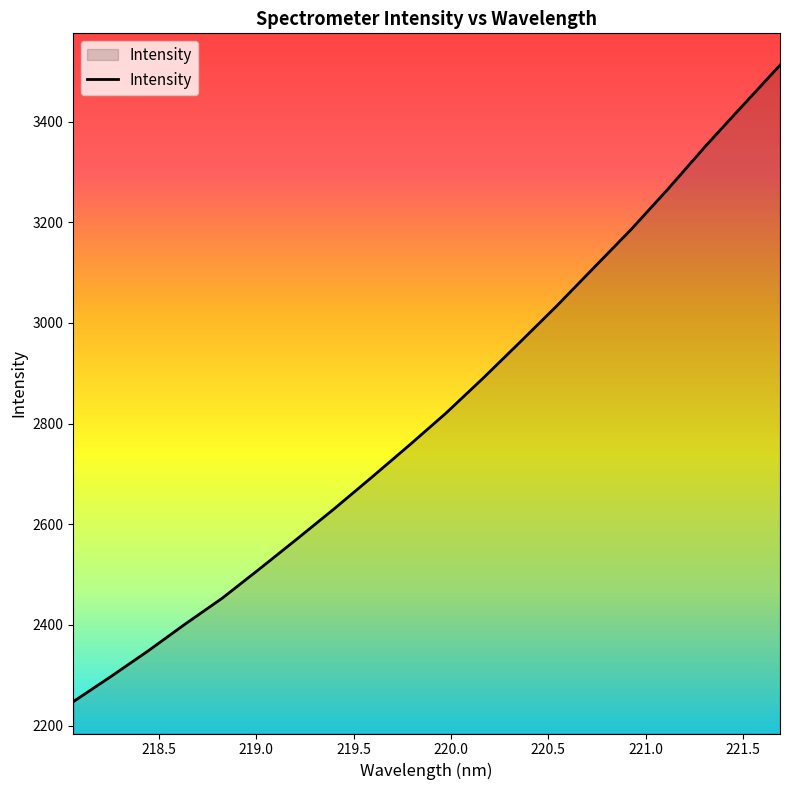

What is the difference between the maximum and minimum values?

1264.8